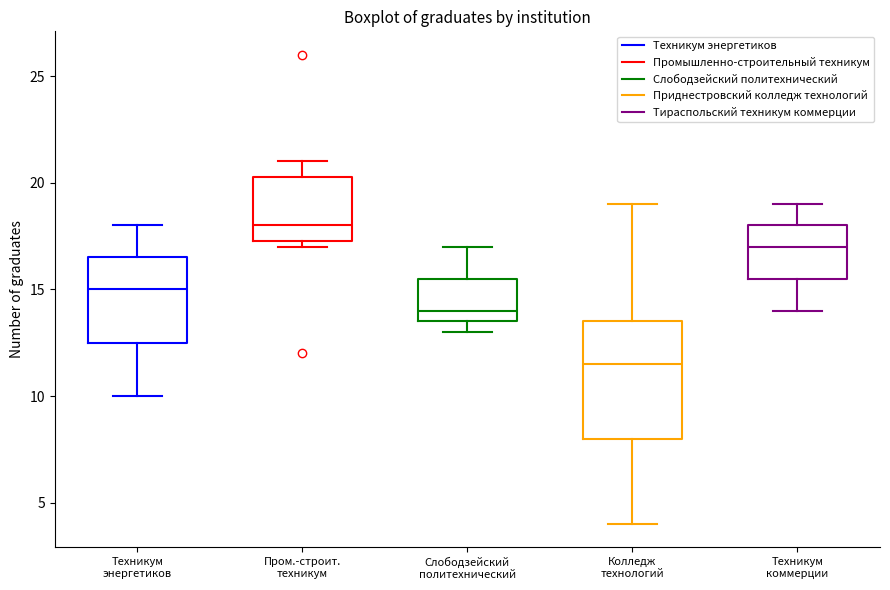

Which box is the tallest, from its lower edge to its upper edge?

Колледж технологий